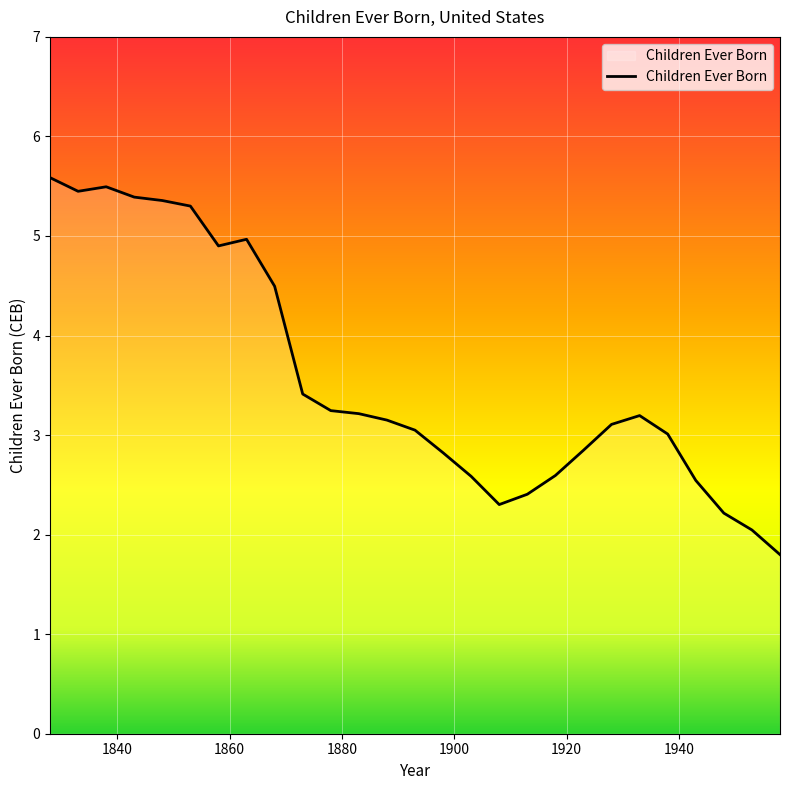

What is the minimum value shown in the chart?

1.8